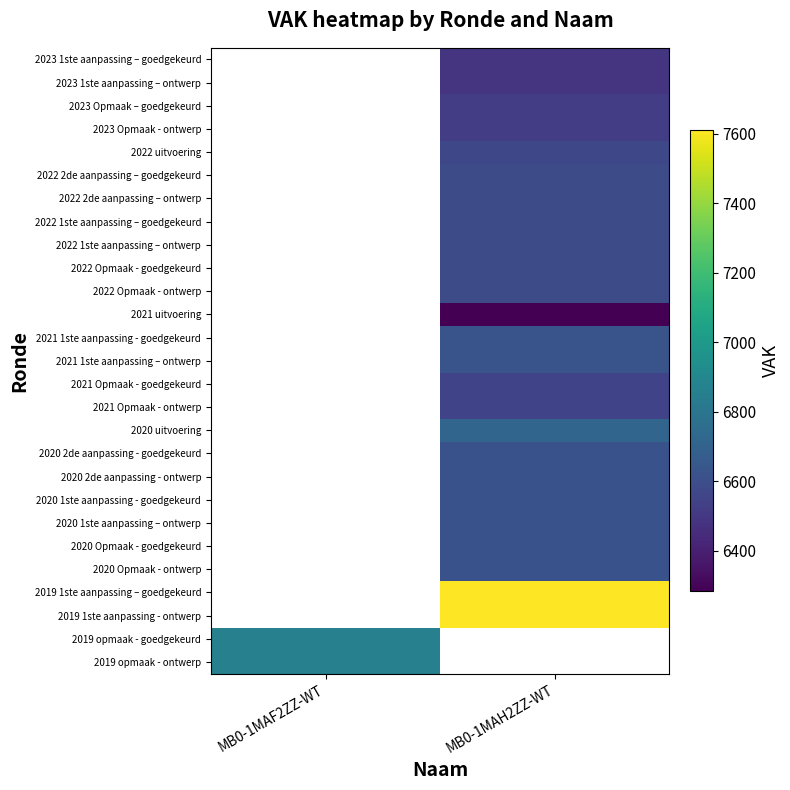

The value of 2020 2de aanpassing - goedgekeurd at MB0-1MAH2ZZ-WT is 6618.0. True or false?

True